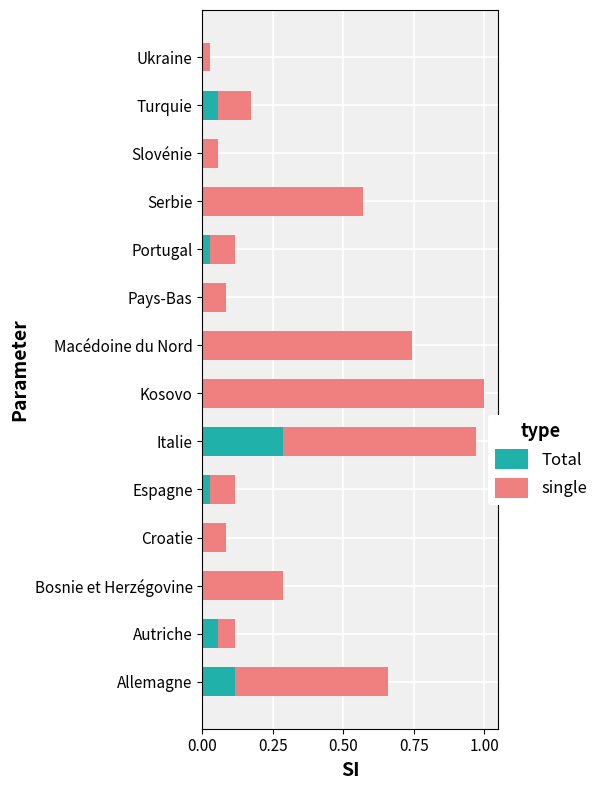

What are all the series names shown in the legend?

Total, single